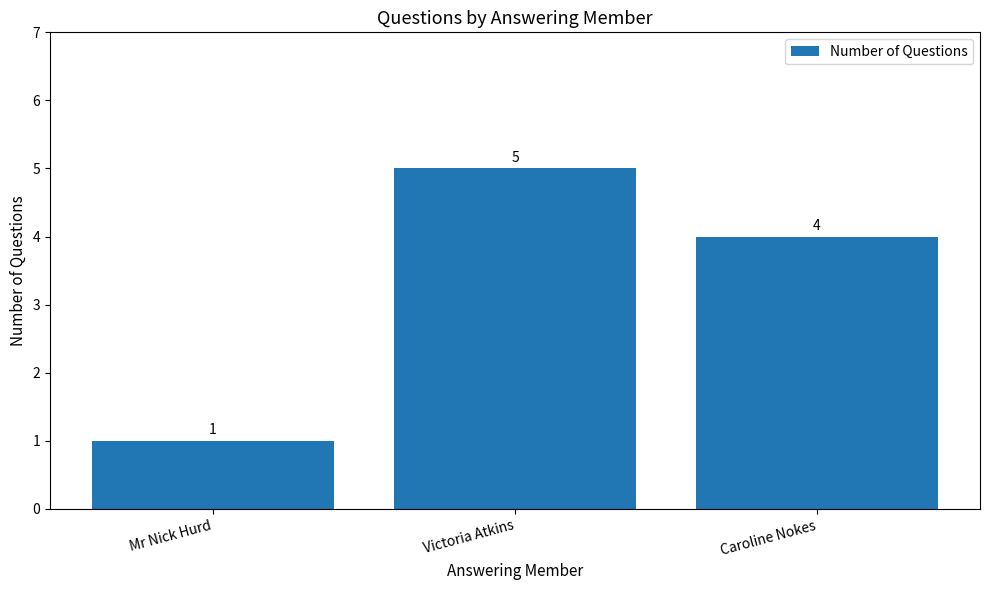

Between Victoria Atkins and Mr Nick Hurd, which is larger?

Victoria Atkins